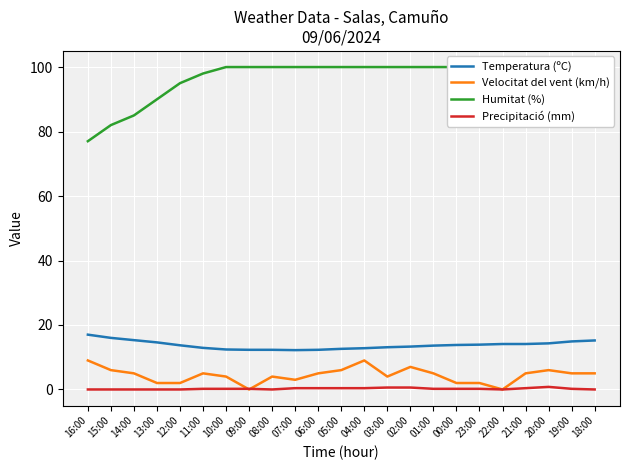

What is the label of the 16th point from the right?

09:00